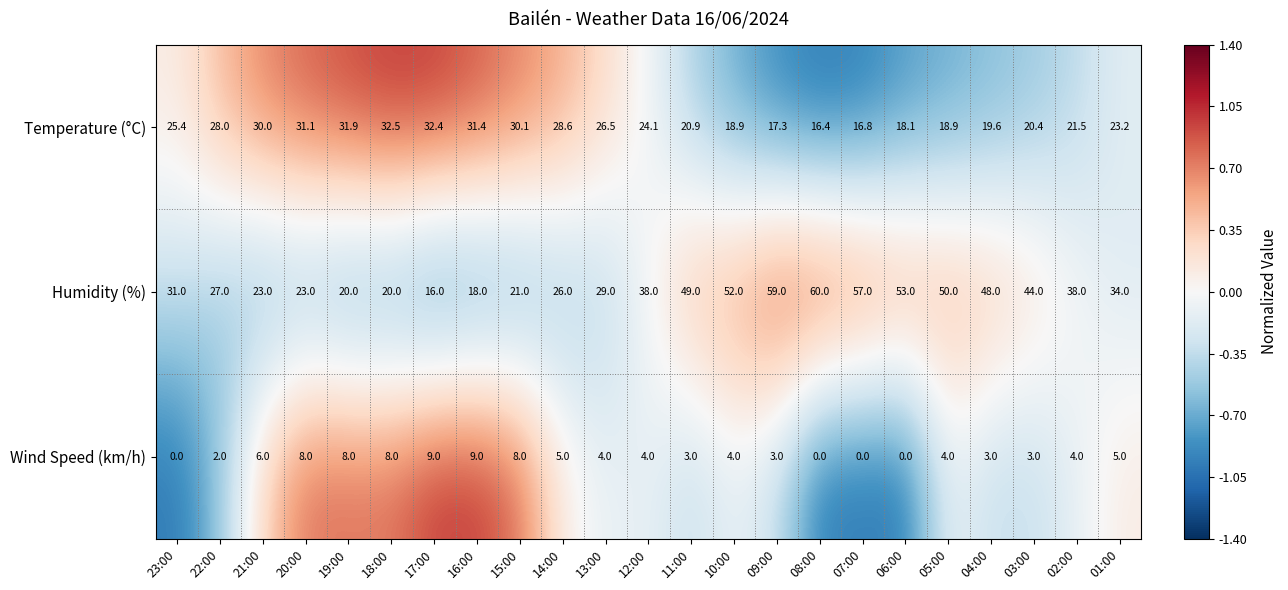

Which label corresponds to the largest value in the chart?

08:00